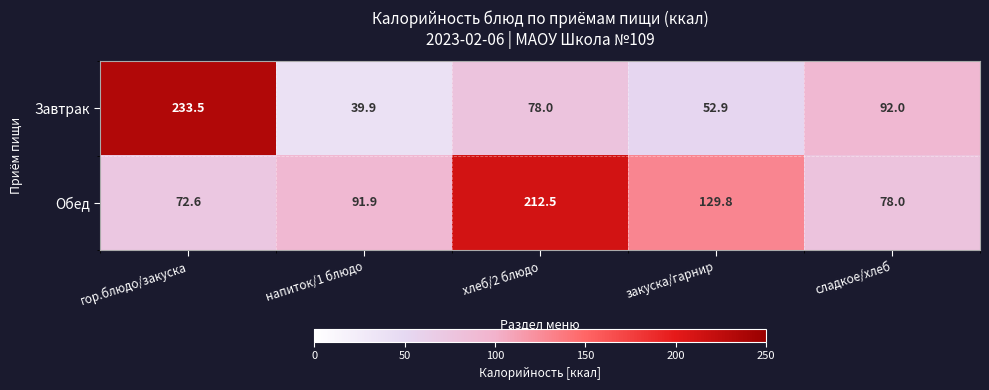

At how many categories does at least one series exceed 135?

2